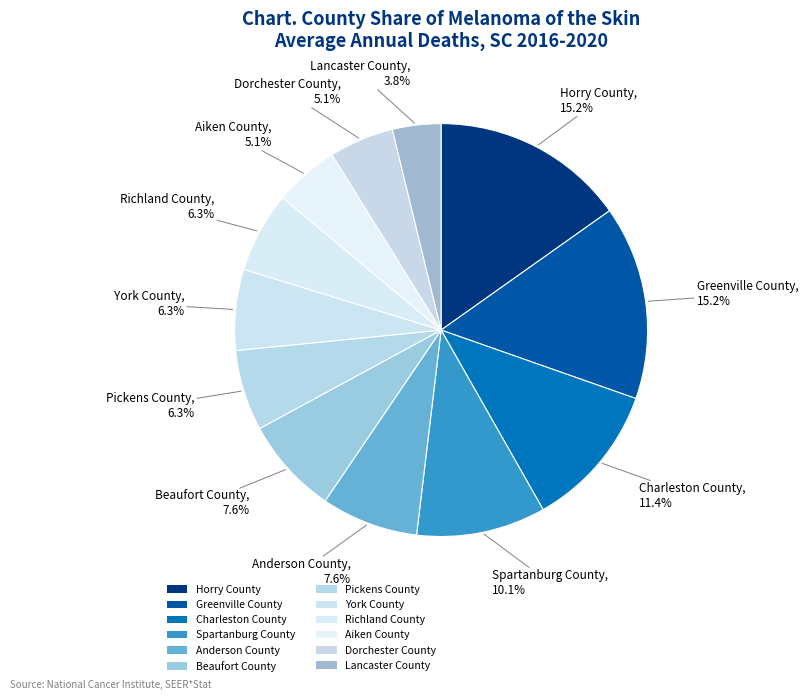

How many slices are in this pie chart?

12